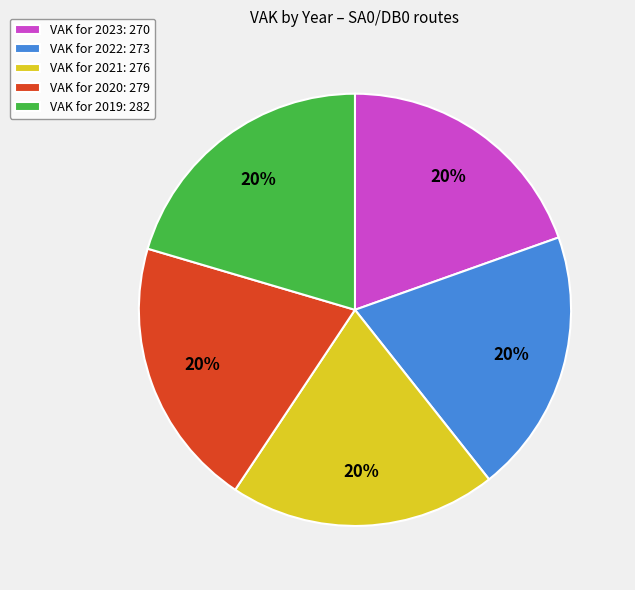

What is the ratio of the value at VAK for 2022: 273 to the value at VAK for 2023: 270?

1.0